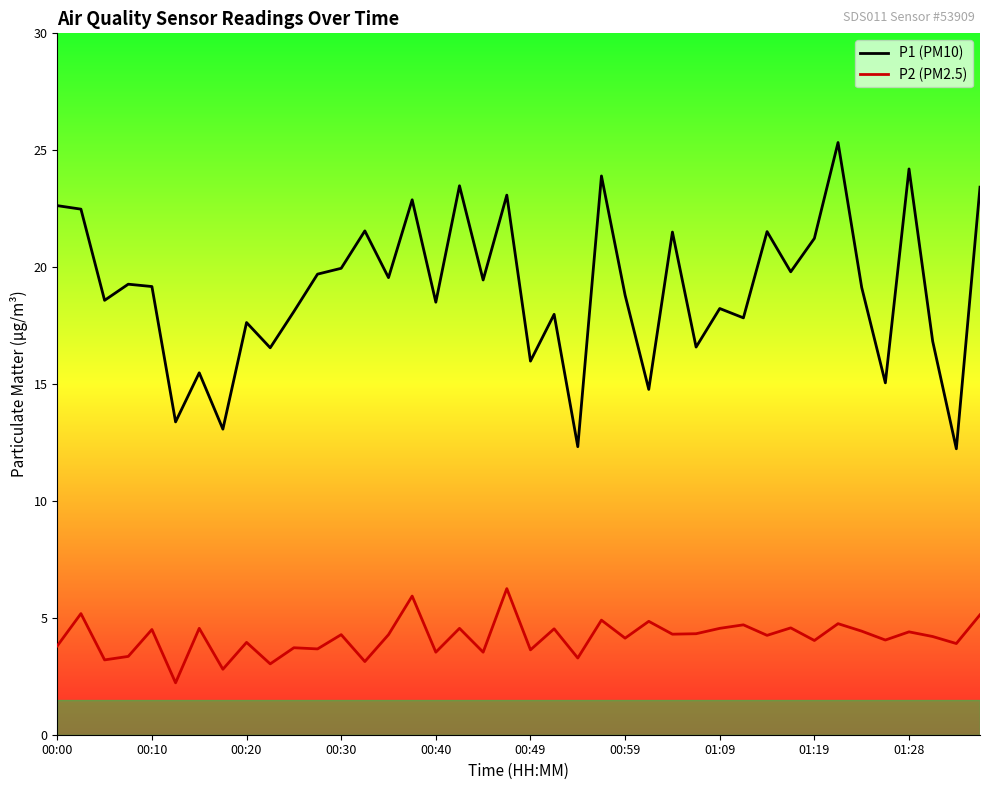

True or false: P1 (PM10) and P2 (PM2.5) intersect in this chart.

False